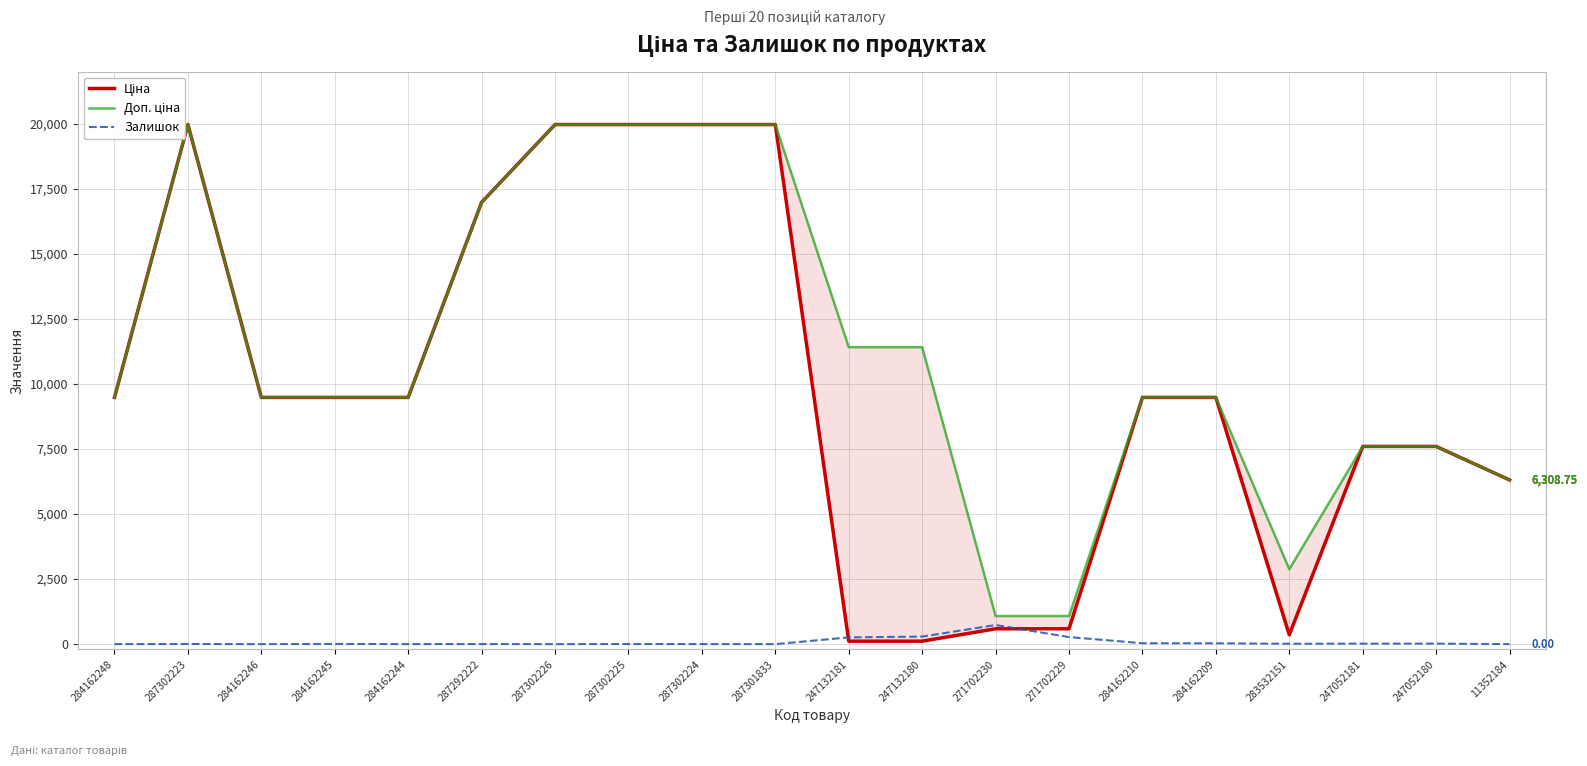

Reading left to right, transcribe all the data shown in this chart.

Ціна: 284162248=9480.1	287302223=19964.2	284162246=9480.1	284162245=9480.1	284162244=9480.1	287292222=16976.3	287302226=19964.2	287302225=19964.2	287302224=19964.2	287301833=19964.2	247132181=114.1	247132180=114.1	271702230=589.9	271702229=589.9	284162210=9480.1	284162209=9480.1	283532151=359.9	247052181=7596.5	247052180=7596.5	11352184=6308.8
Доп. ціна: 284162248=9480.1	287302223=19964.2	284162246=9480.1	284162245=9480.1	284162244=9480.1	287292222=16976.3	287302226=19964.2	287302225=19964.2	287302224=19964.2	287301833=19964.2	247132181=11410.0	247132180=11410.0	271702230=1081.7	271702229=1081.7	284162210=9480.1	284162209=9480.1	283532151=2878.8	247052181=7596.5	247052180=7596.5	11352184=6308.8
Залишок: 284162248=0.0	287302223=7.0	284162246=0.0	284162245=8.0	284162244=2.0	287292222=4.0	287302226=0.0	287302225=5.0	287302224=3.0	287301833=0.0	247132181=260.0	247132180=290.0	271702230=735.0	271702229=272.0	284162210=36.0	284162209=33.0	283532151=15.0	247052181=20.0	247052180=21.0	11352184=0.0